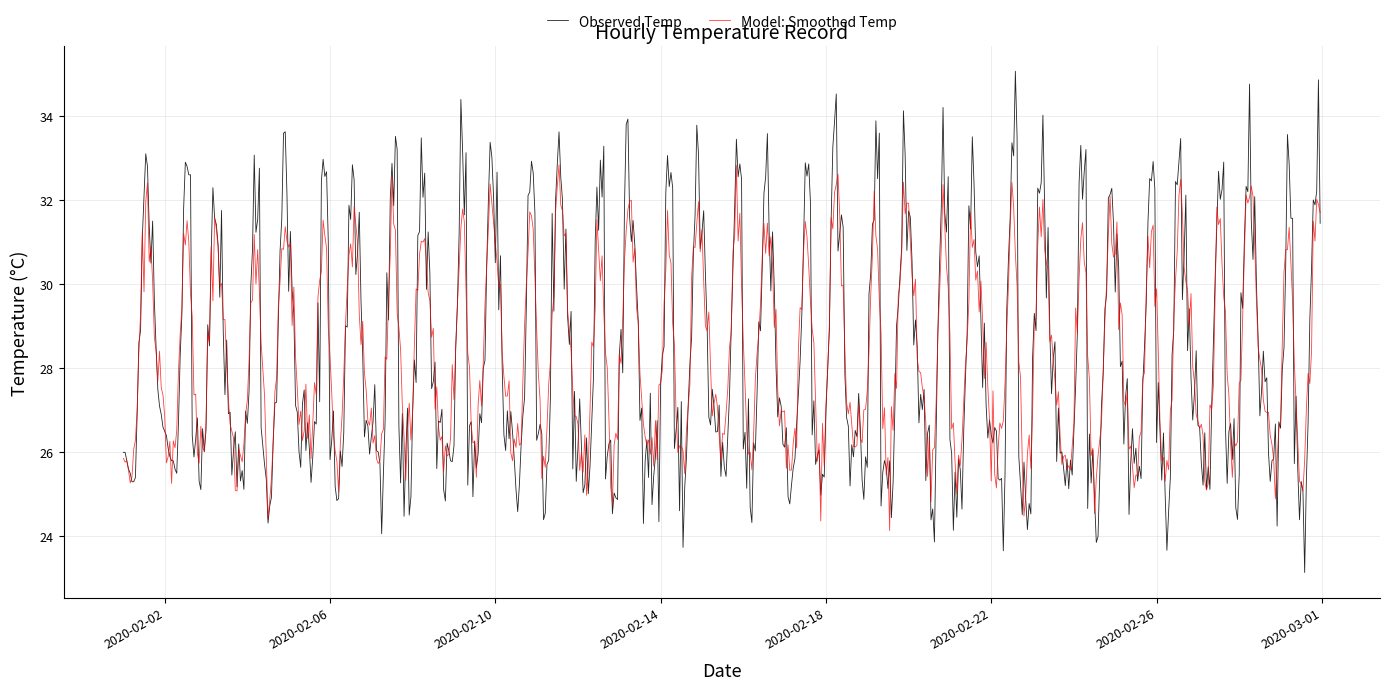

What is the maximum value for Model: Smoothed Temp?

32.8